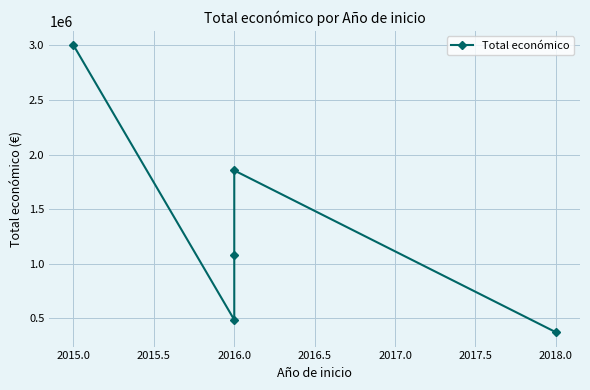

Reading left to right, what are all the values shown in this chart?

3002166	486000	1080000	1854757	372411